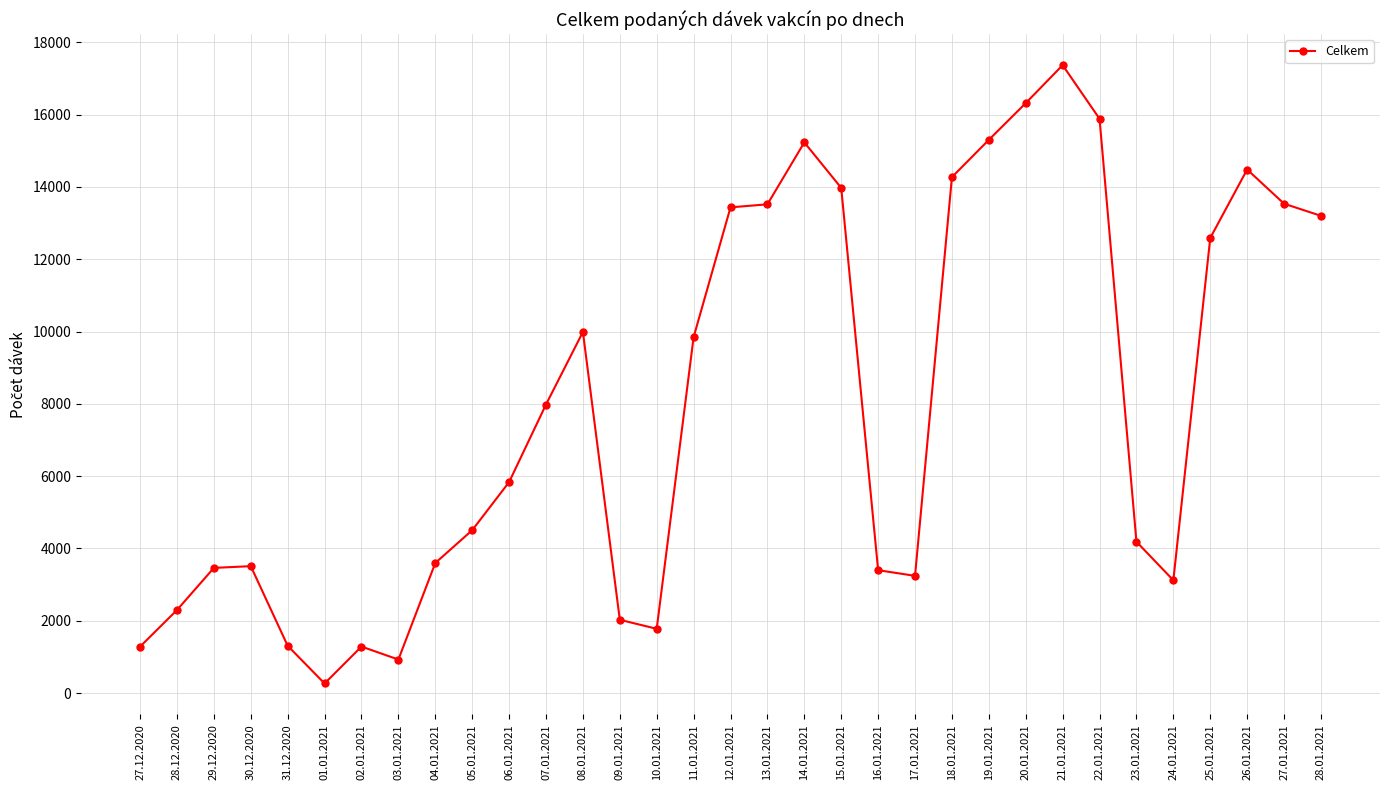

Where is the first local minimum?

01.01.2021